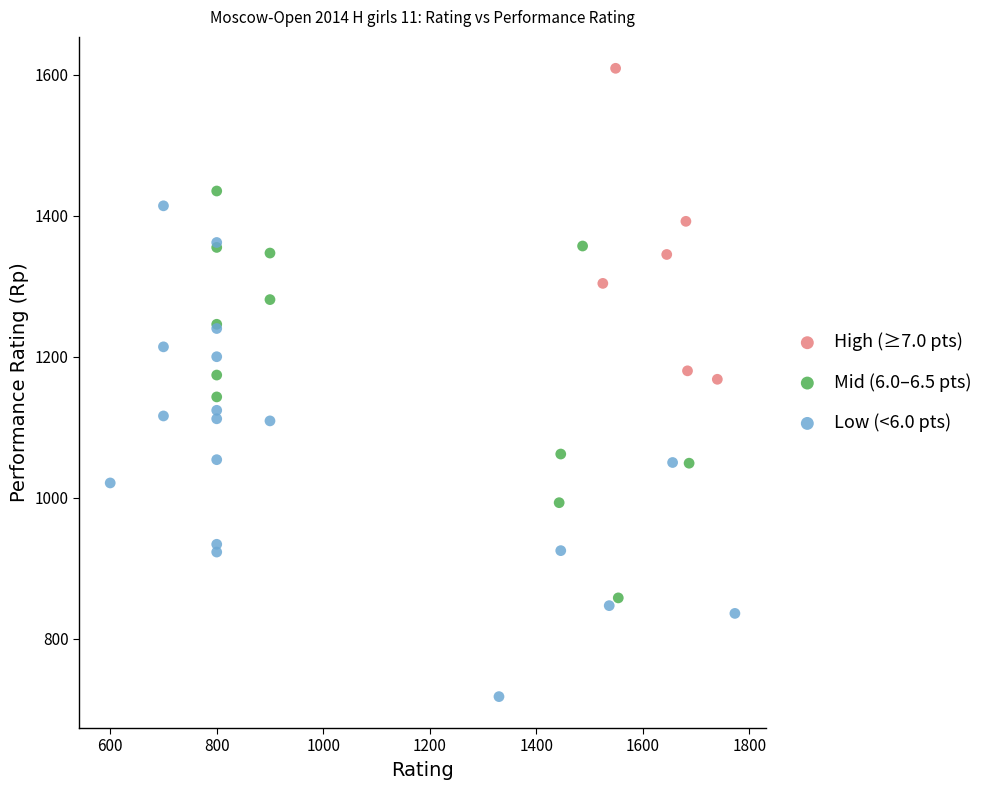

Which series contains the lowest Y value?

Low (<6.0 pts)